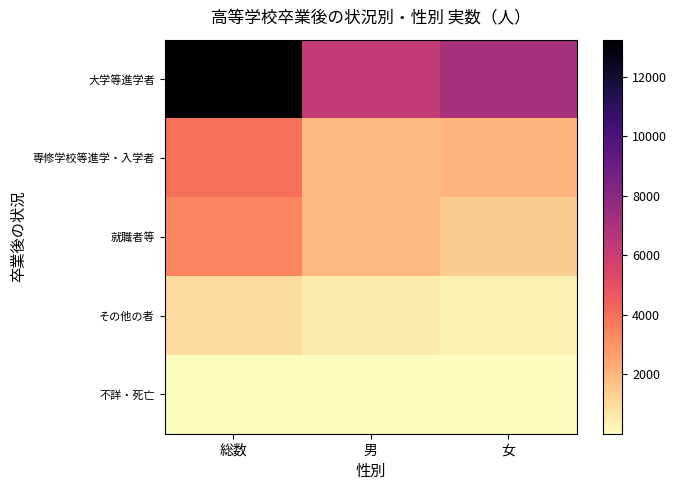

At which category is the sum across all series the highest?

総数